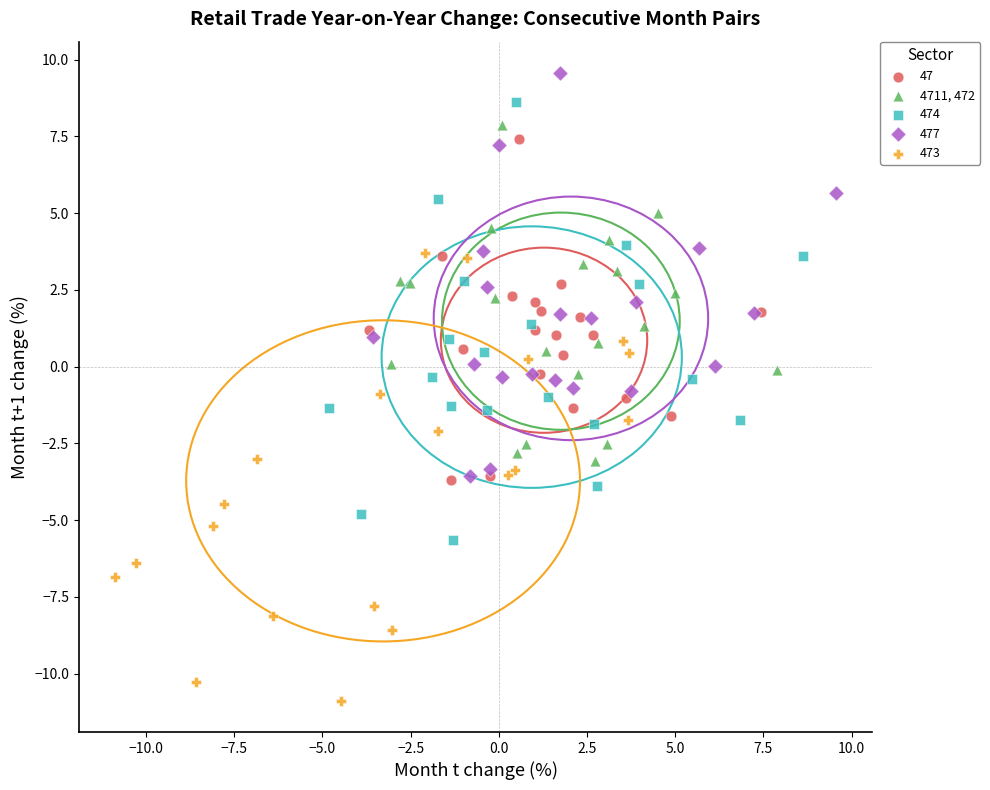

Which series contains the lowest Y value?

473